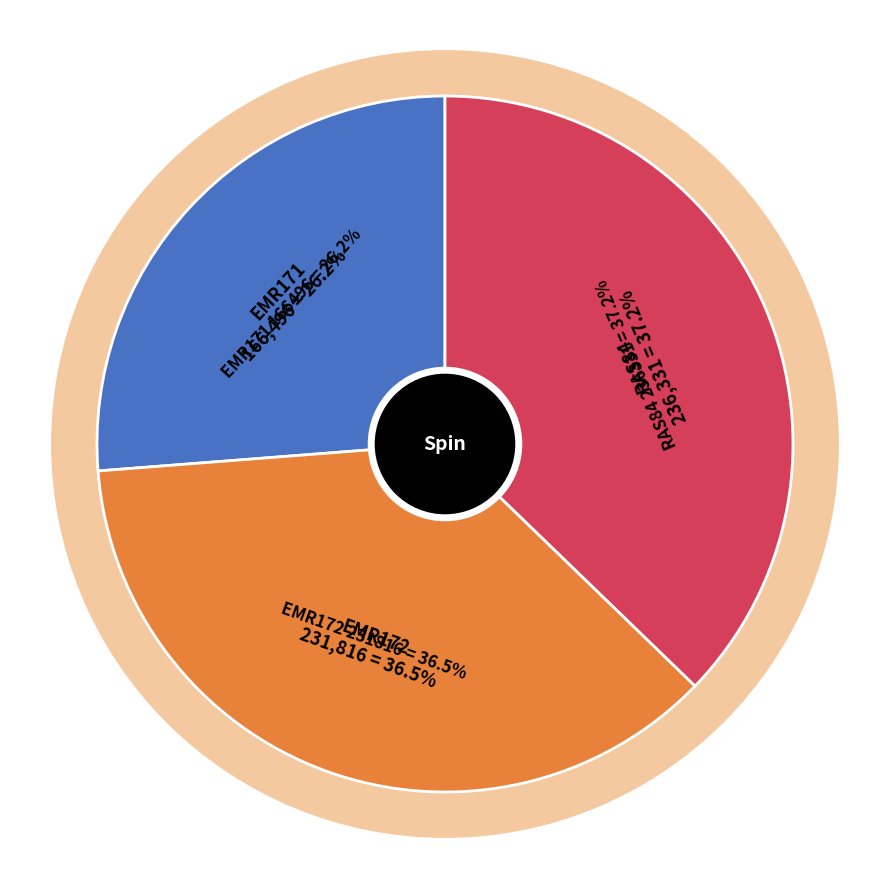

Approximately how many times larger is the value at EMR171 compared to EMR172?

0.7